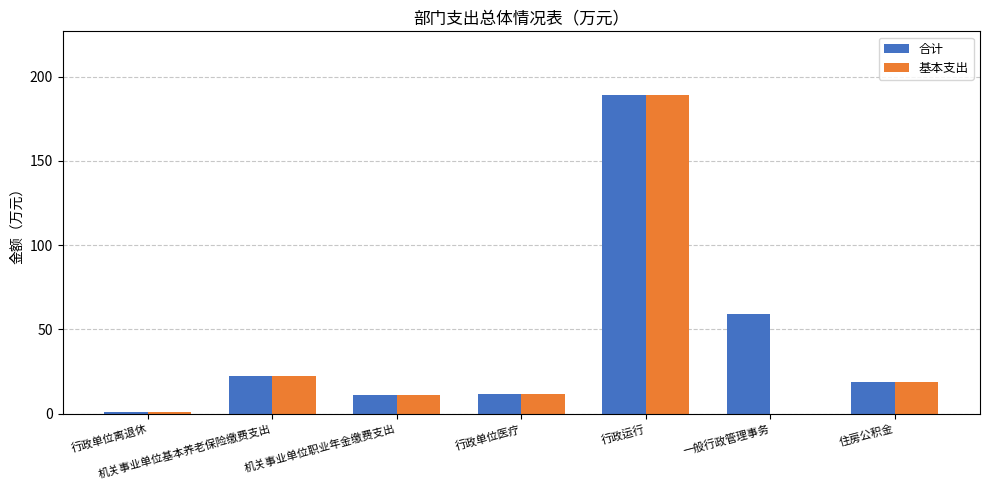

Between 行政运行 and 一般行政管理事务, which series saw the biggest shift?

基本支出